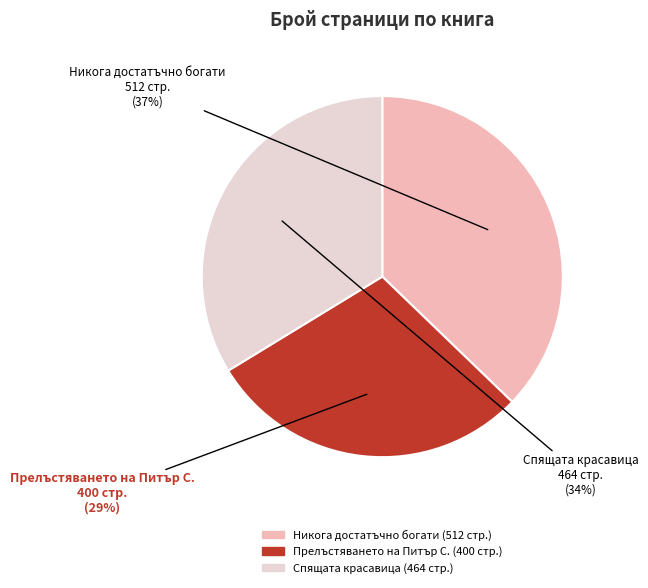

Does any single category account for the majority?

No